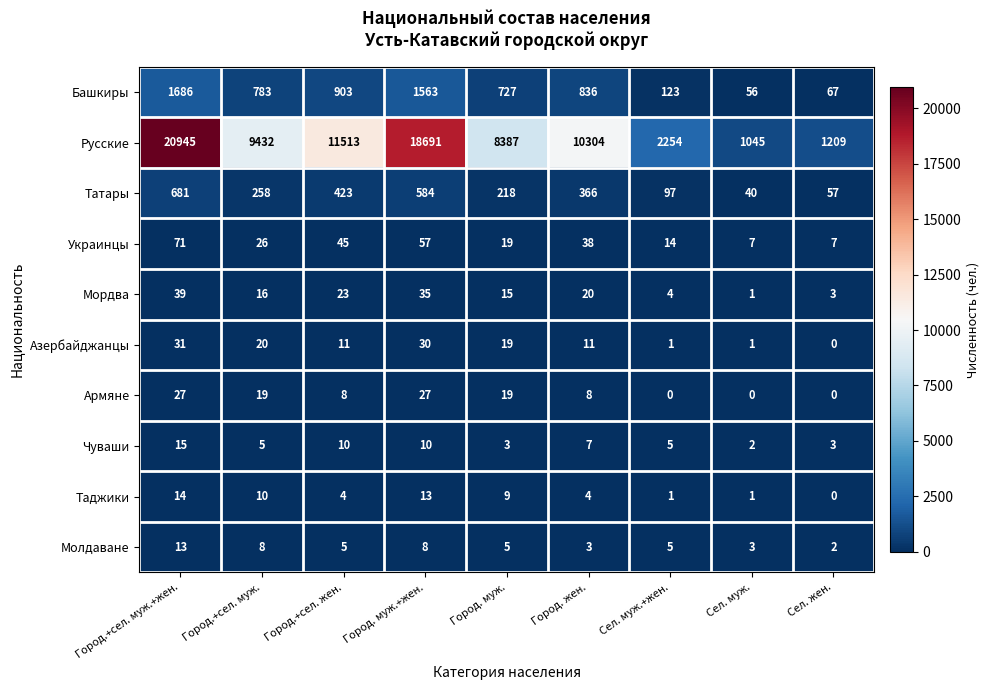

What is the sum of all Украинцы values?

284